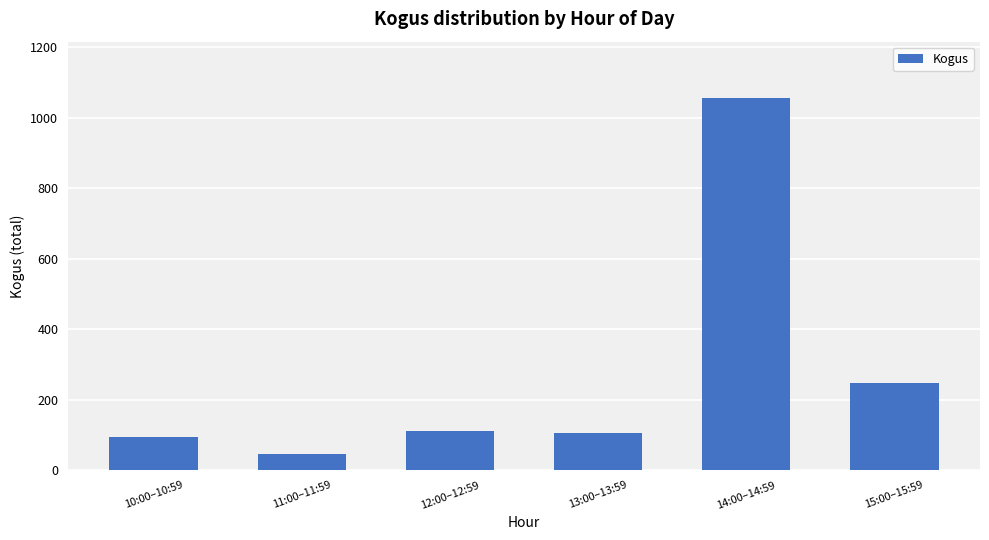

At which label is the value closest to 552?

15:00–15:59